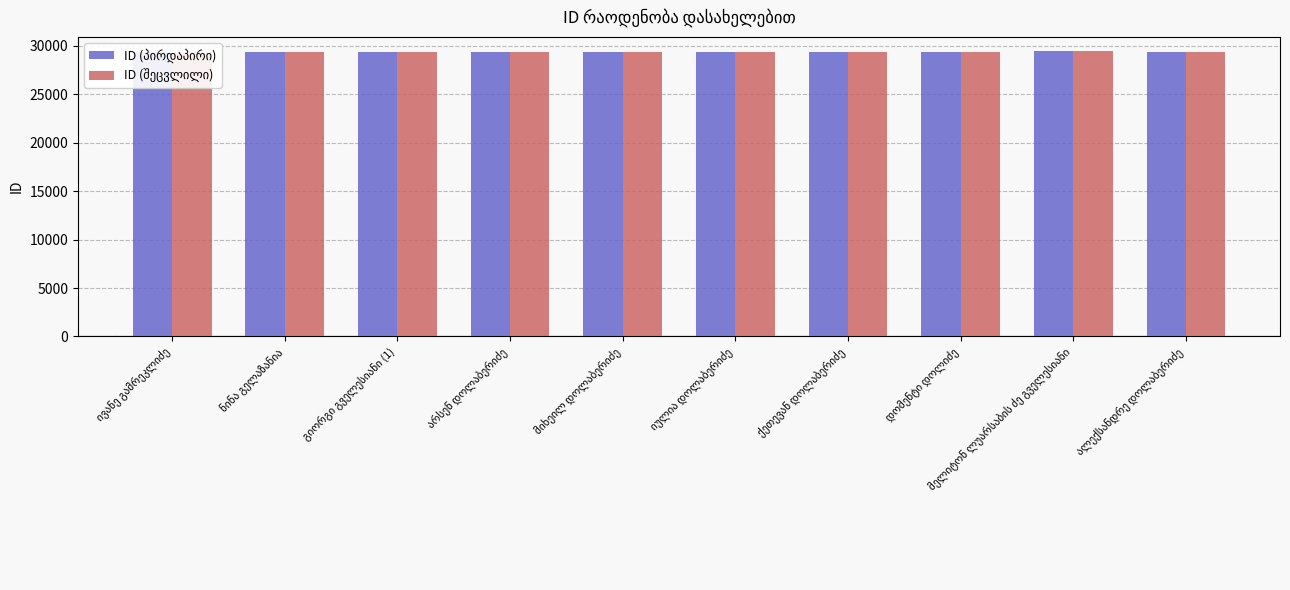

What is the maximum value shown in the chart?

29424